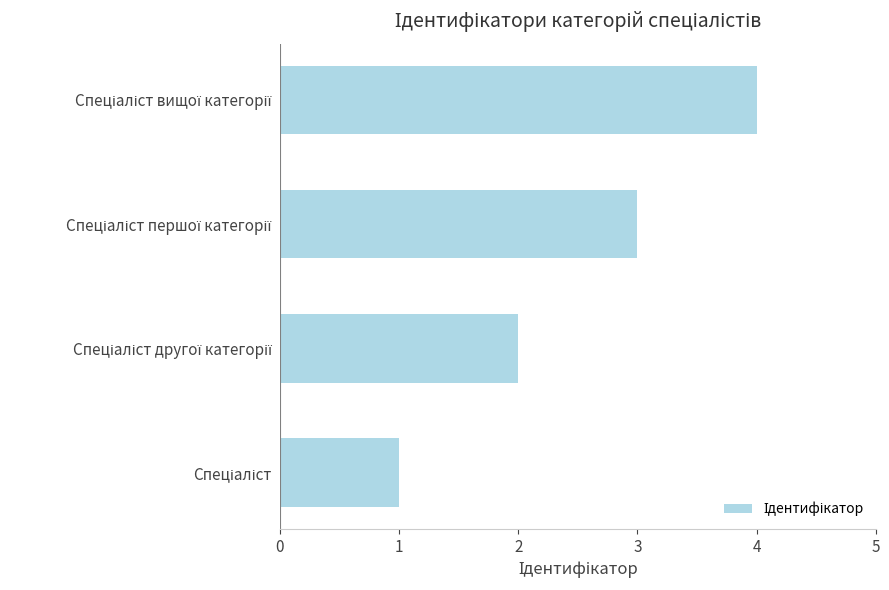

How many data points are less than 3?

2